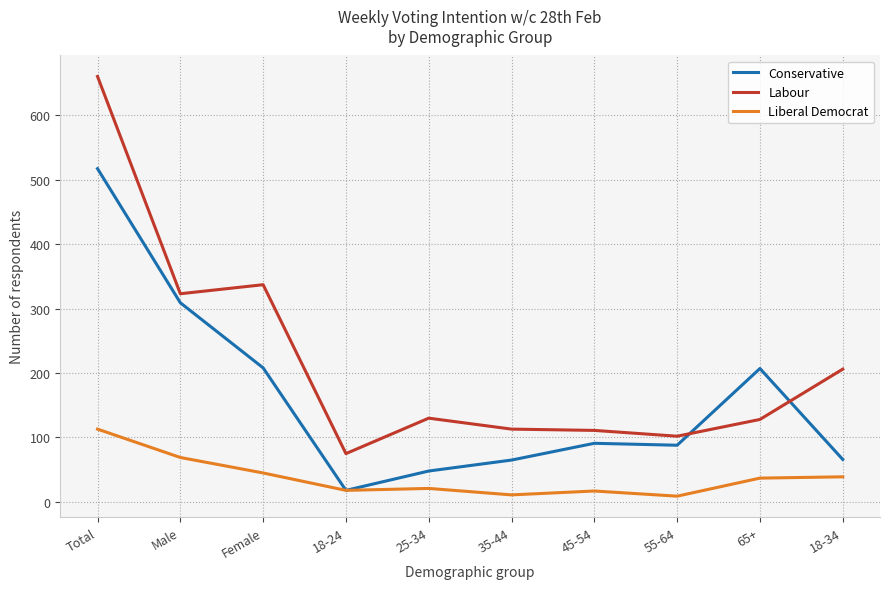

What is the minimum value for Labour?

75